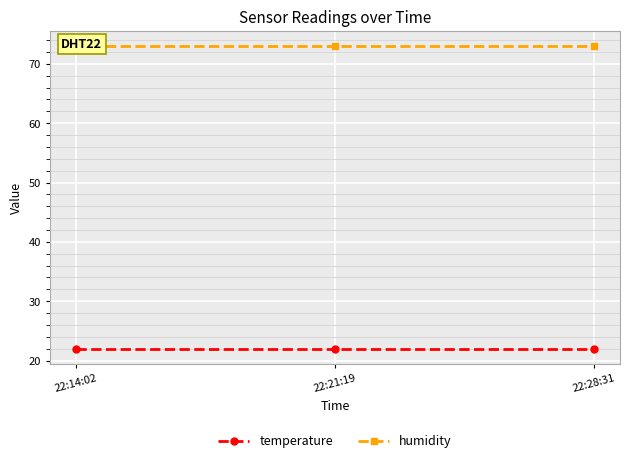

The value of humidity at 22:21:19 is 73. True or false?

True